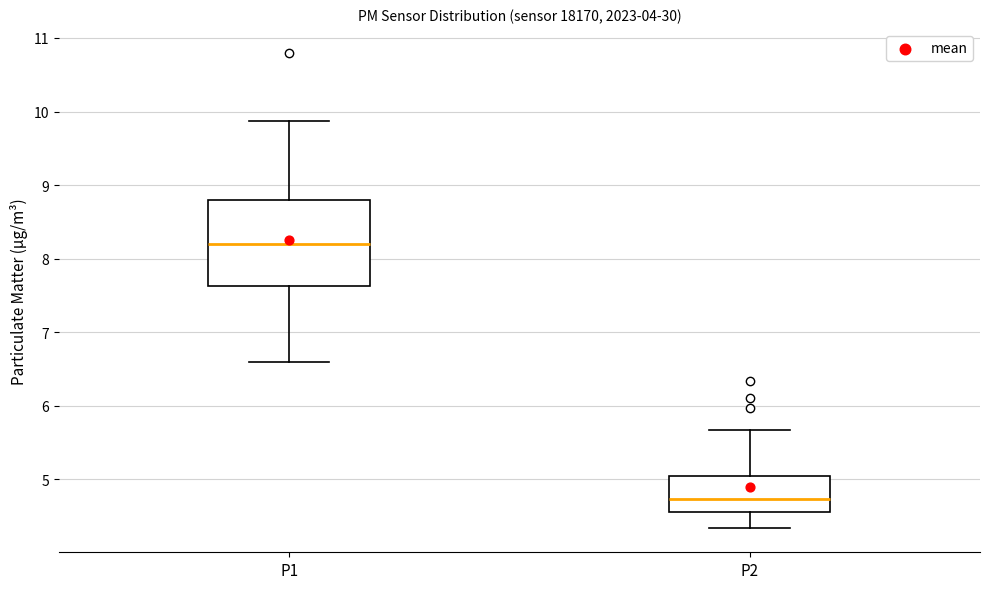

Which box's median line is the lowest?

P2